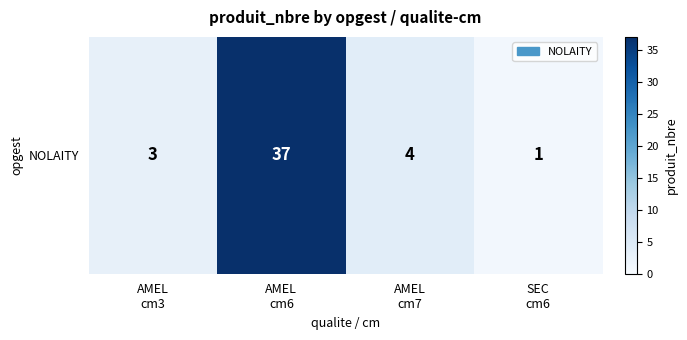

What is the difference between the second highest and minimum values?

3